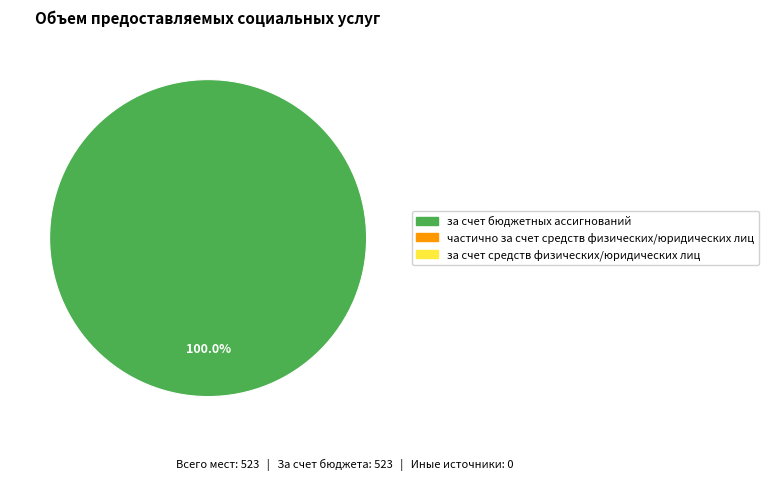

Is there a majority slice in this chart?

Yes